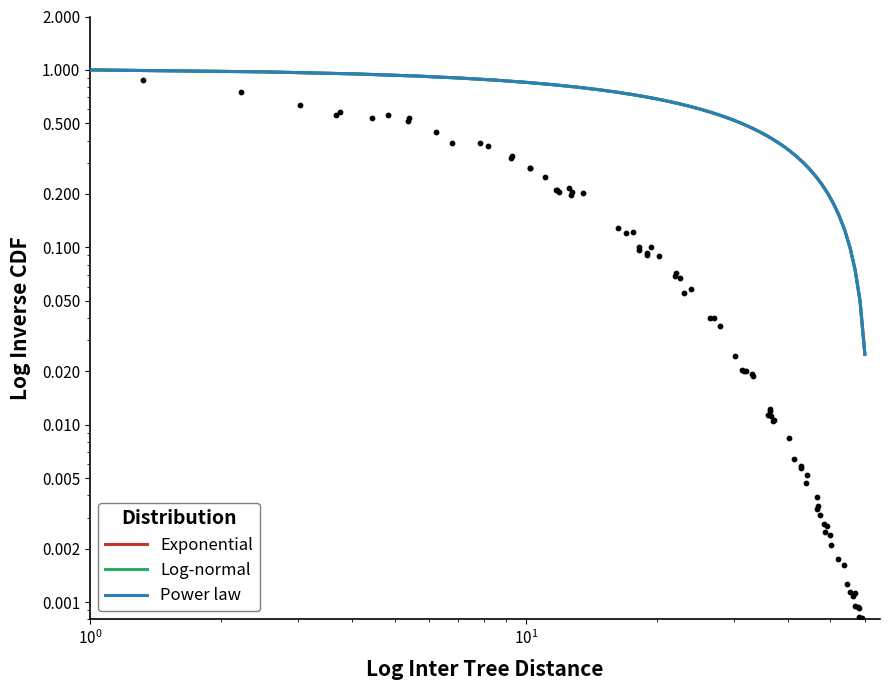

Which series has the largest total across all categories?

Exponential